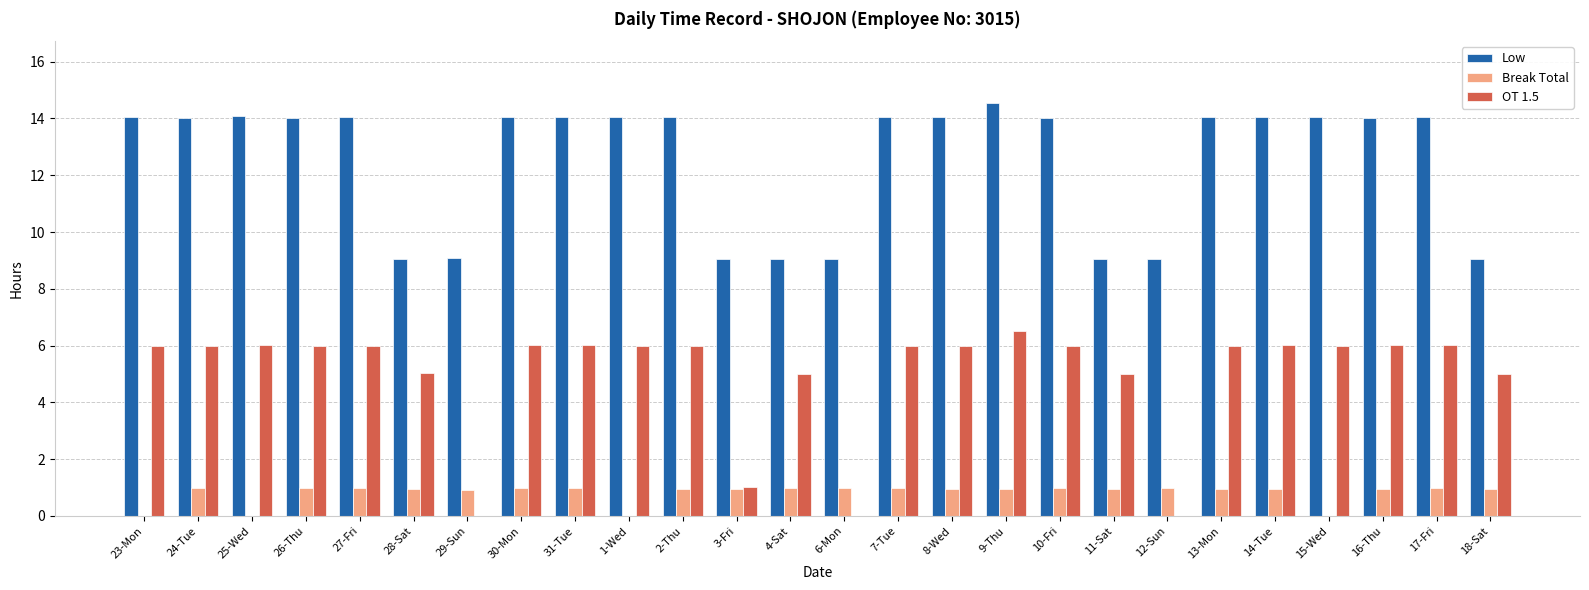

How many distinct data groups are displayed?

3